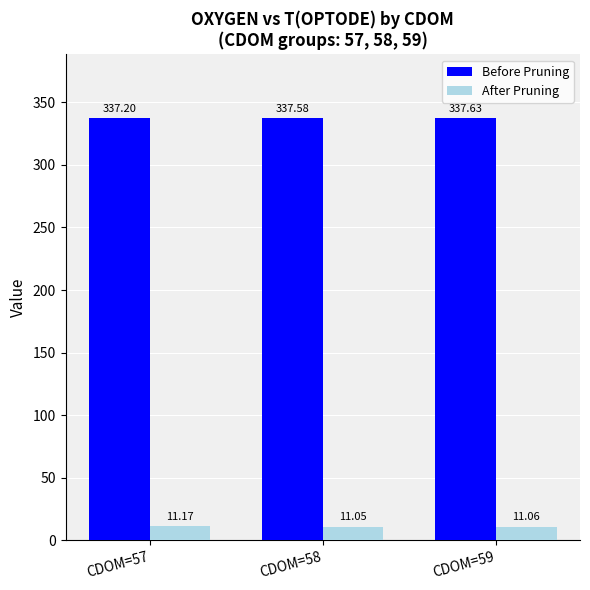

What are all the series names shown in the legend?

Before Pruning, After Pruning